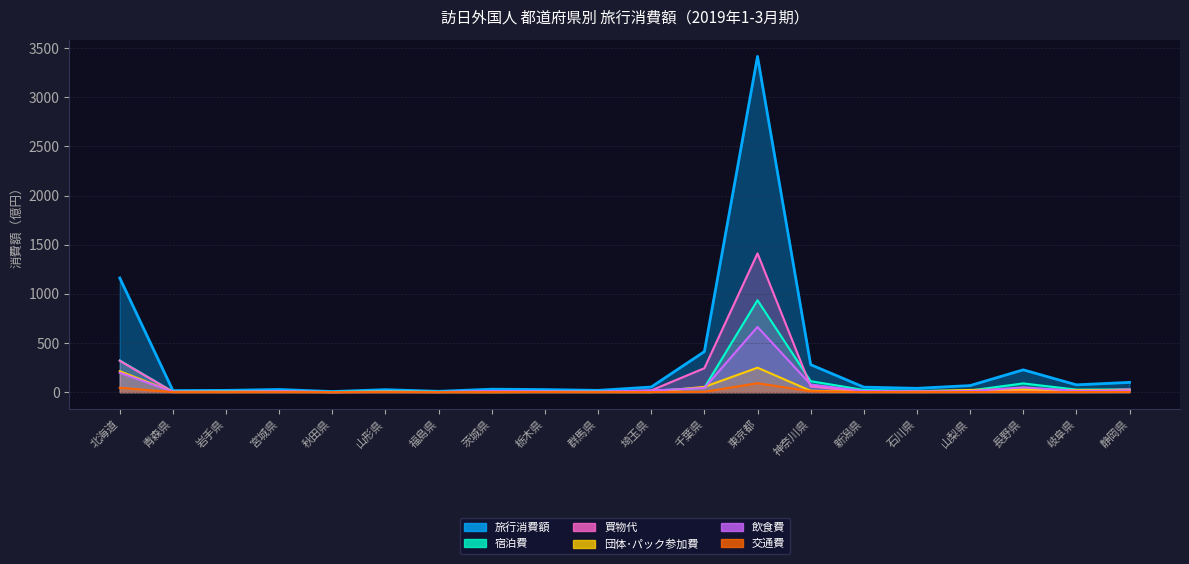

True or false: 旅行消費額 and 宿泊費 intersect in this chart.

False